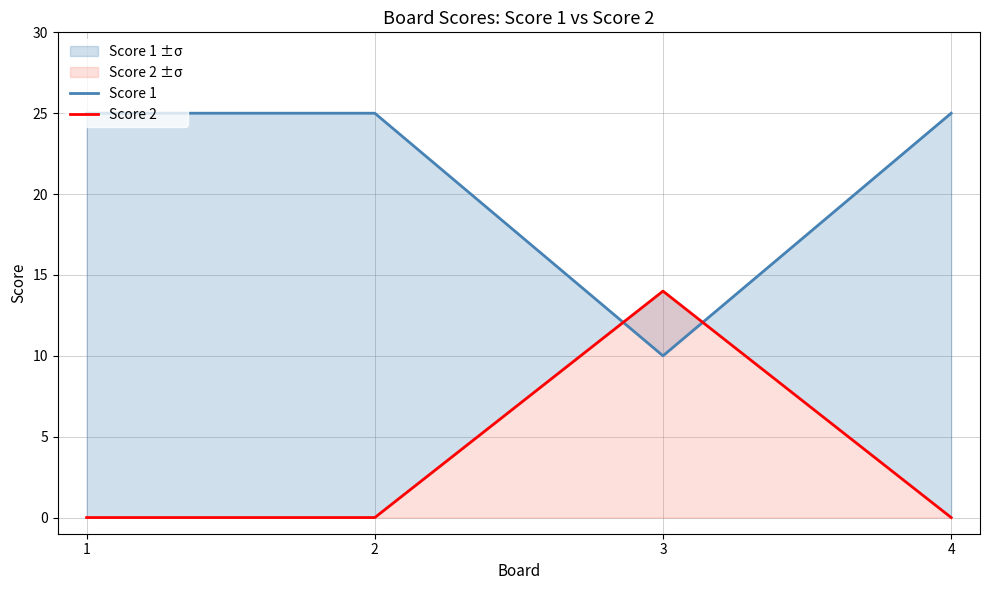

Between 3 and 4, which series saw the biggest shift?

Score 1